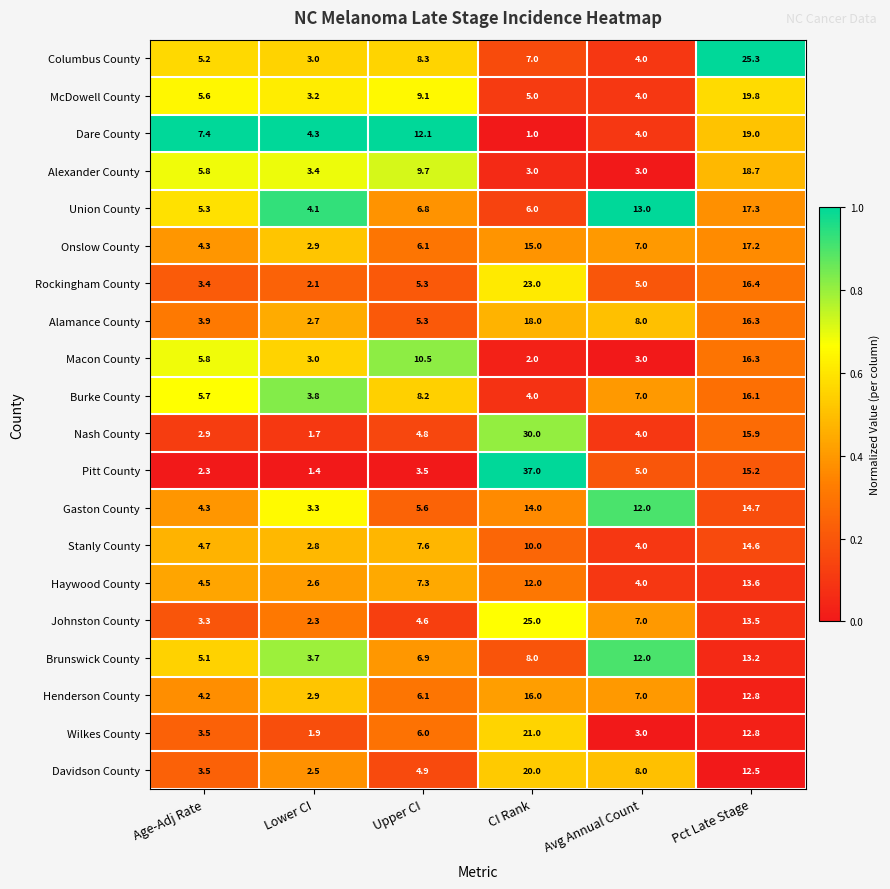

Is it true that Henderson County equals 10.6 at Avg Annual Count?

False